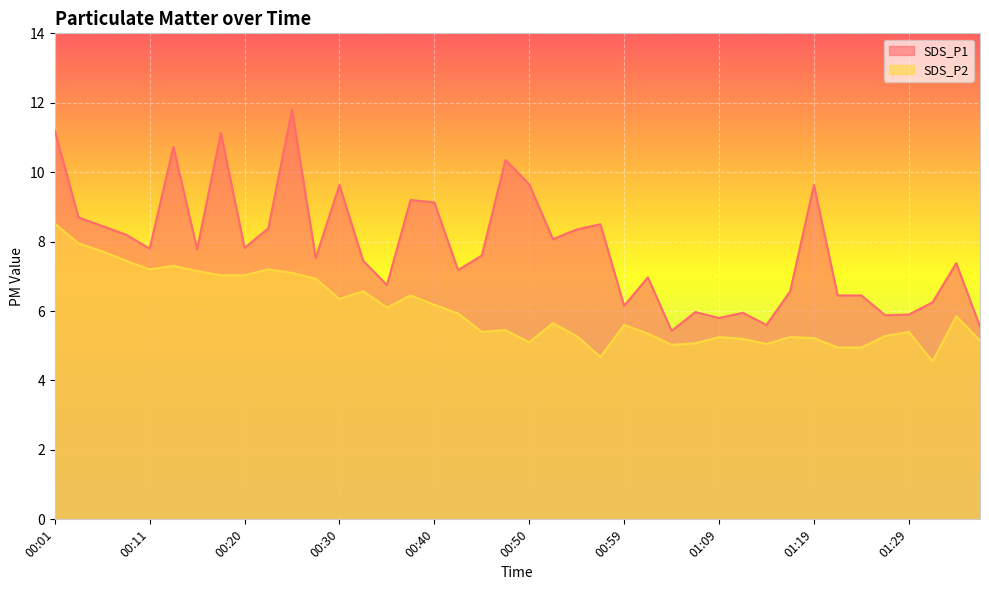

What are all the series names shown in the legend?

SDS_P1, SDS_P2